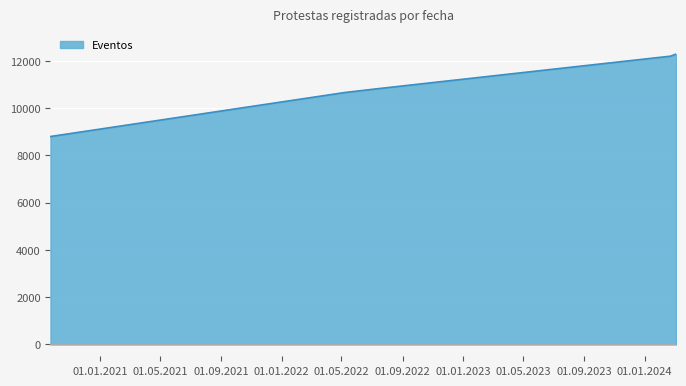

What is the minimum value shown in the chart?

8800